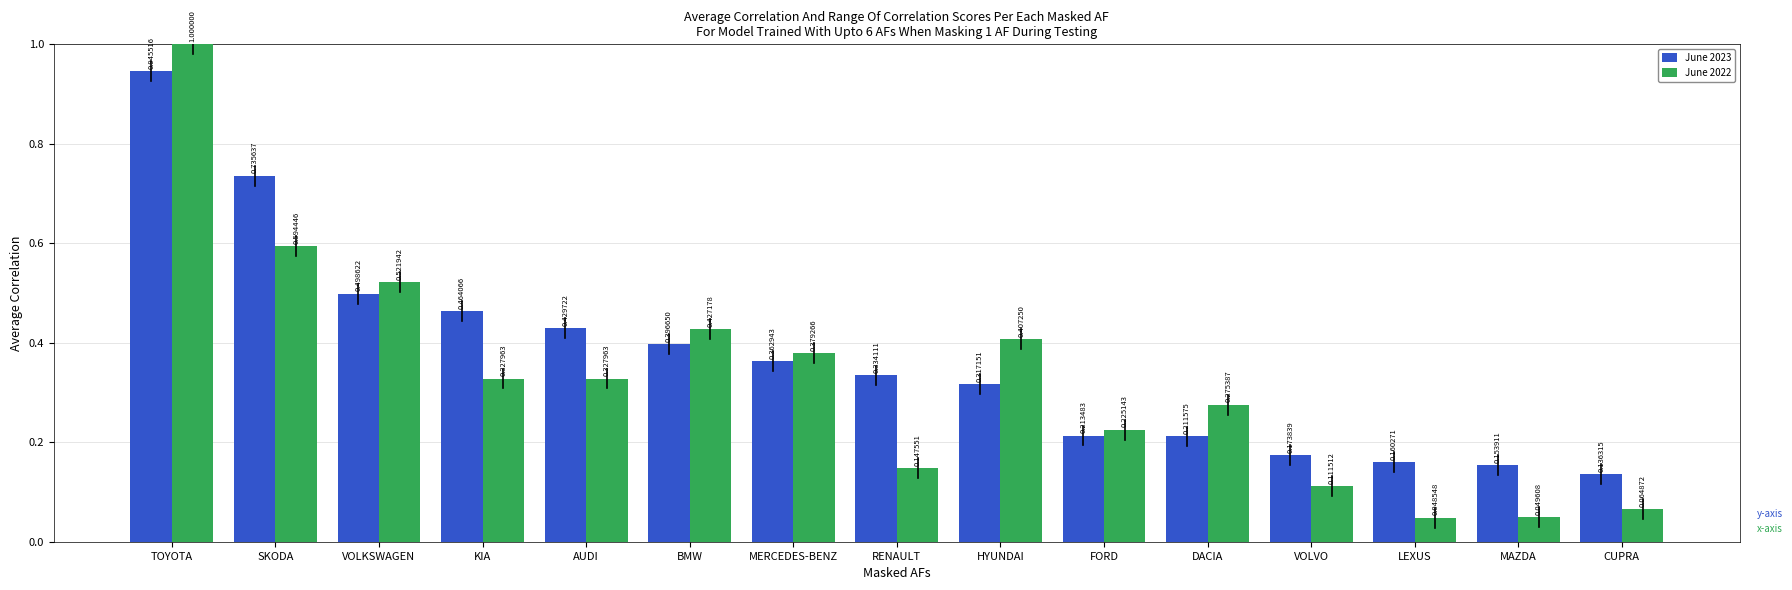

At which label does June 2023 reach its minimum?

CUPRA